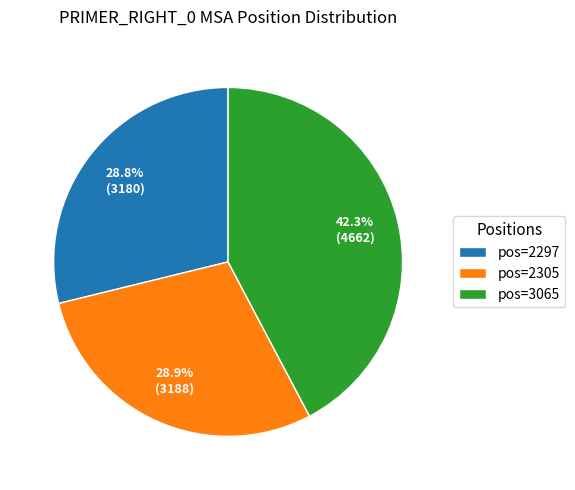

Combined, do pos=3065 and pos=2297 account for over 50%?

Yes